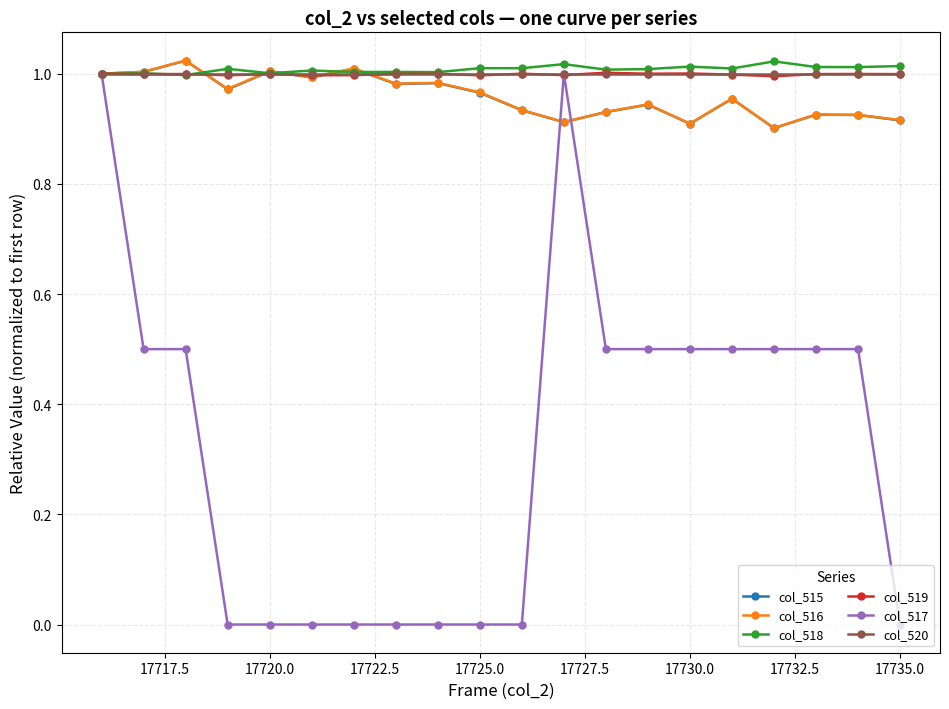

True or false: col_515 has more than 0 interior local peaks.

True